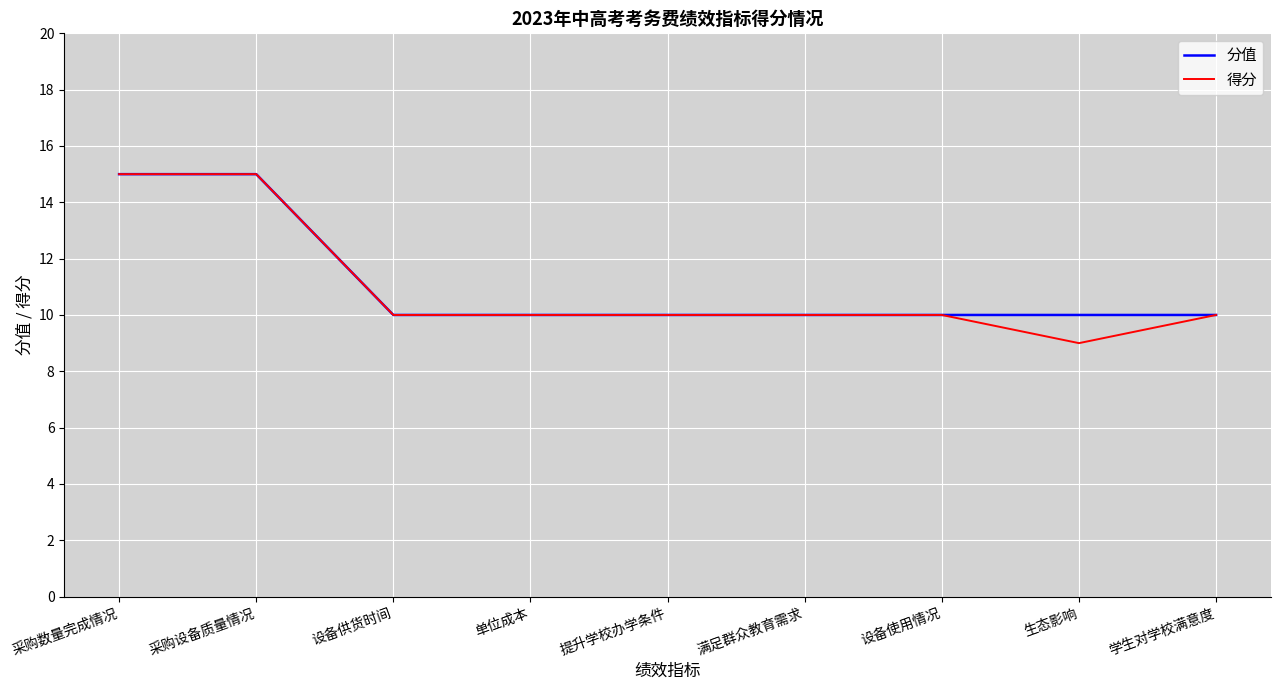

Which category has the lowest value in the 得分 series?

生态影响